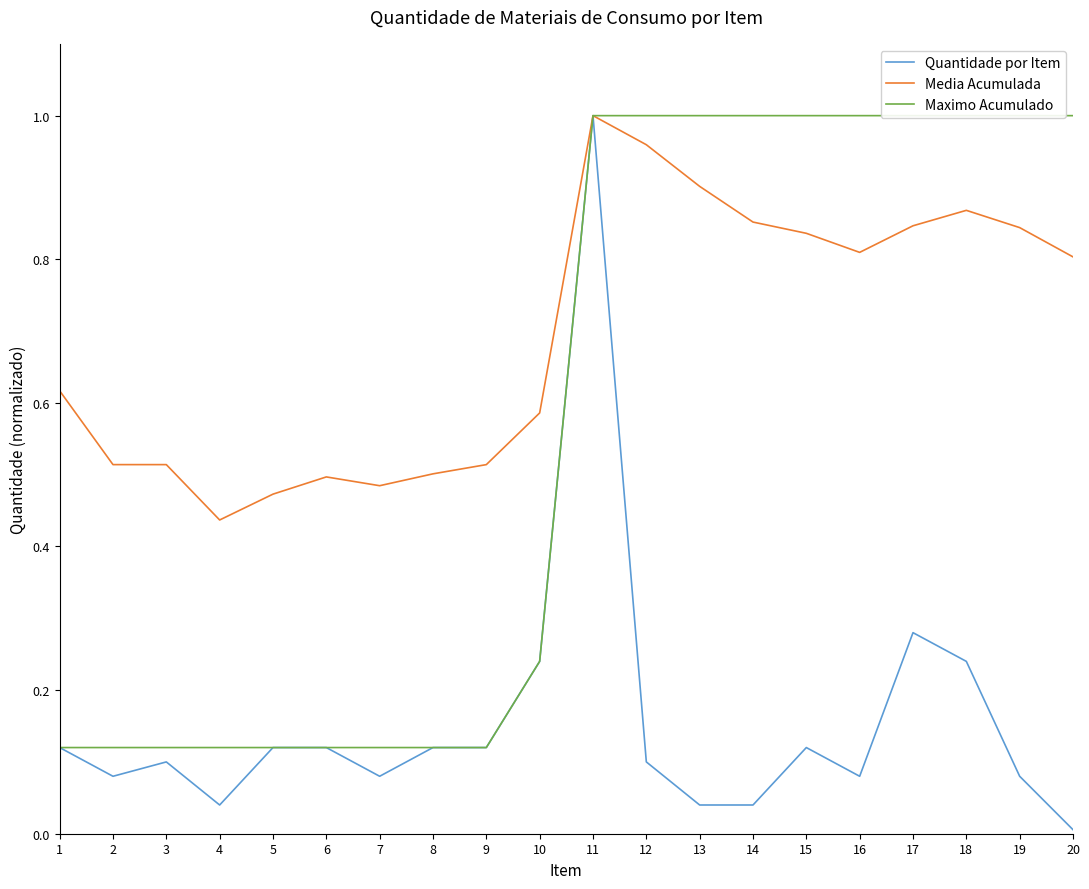

What is the total value across all series at 11?

3.0